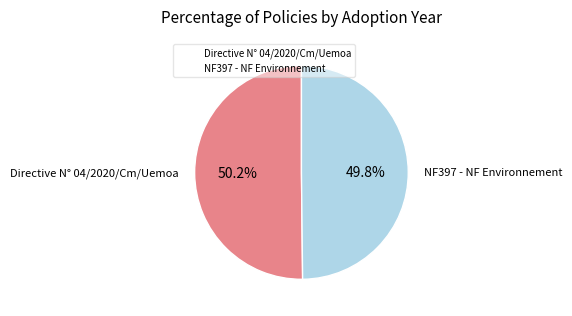

Approximately how many times larger is the value at Directive N° 04/2020/Cm/Uemoa compared to NF397 - NF Environnement?

1.0